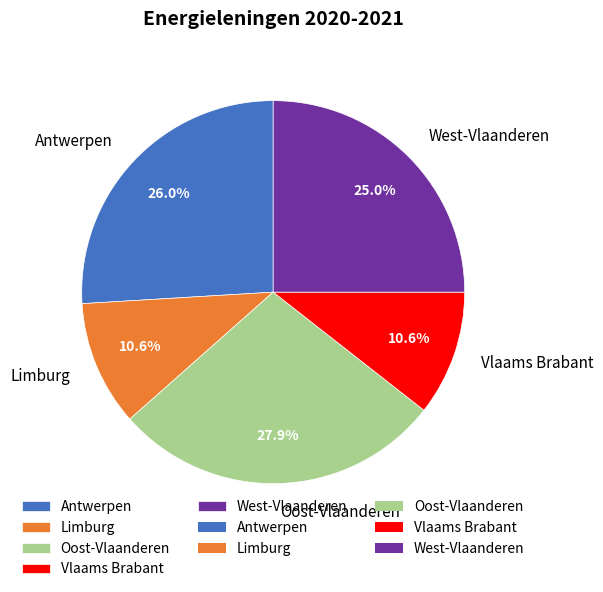

Does Limburg represent more than half of the total?

No